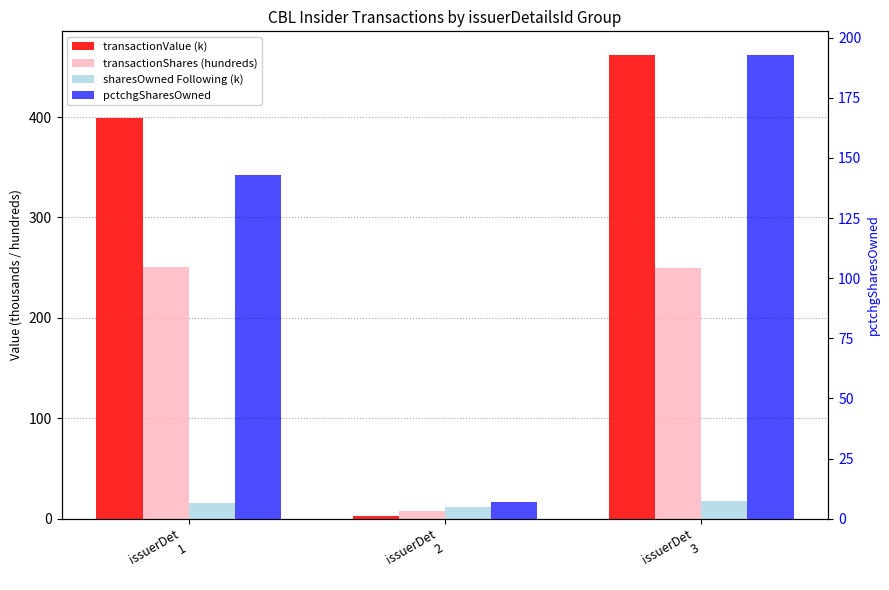

What is the minimum value for transactionShares (hundreds)?

7.5